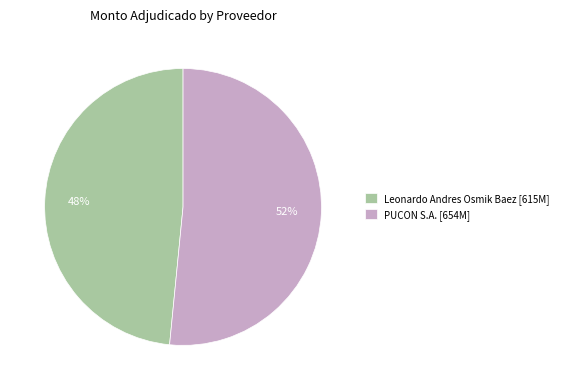

Which slice represents more than half of the pie?

PUCON S.A.